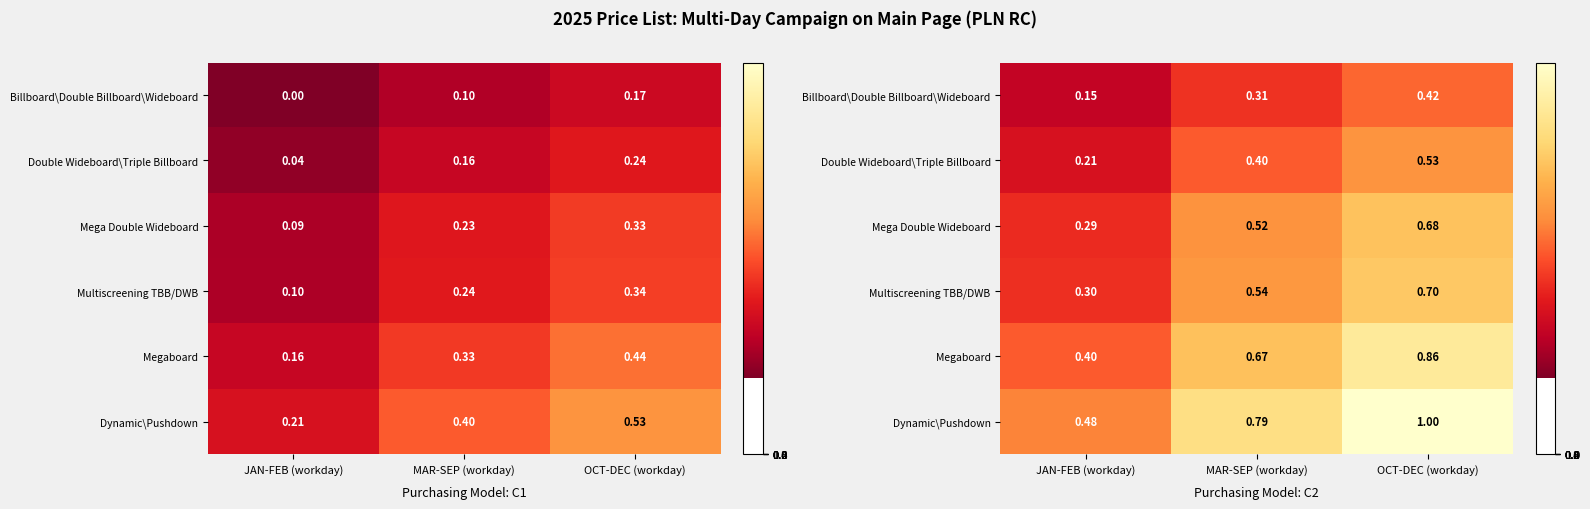

At MAR-SEP (workday), list the series in order from smallest to largest.

Billboard\Double Billboard\Wideboard, Double Wideboard\Triple Billboard, Mega Double Wideboard, Multiscreening TBB/DWB, Megaboard, Dynamic\Pushdown